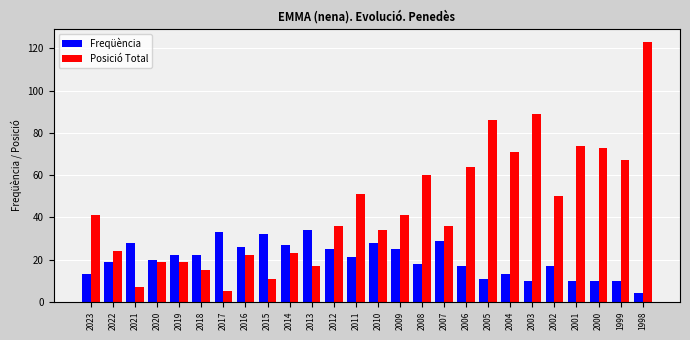

What is the difference between the second highest and second lowest values in the Posició Total series?

82